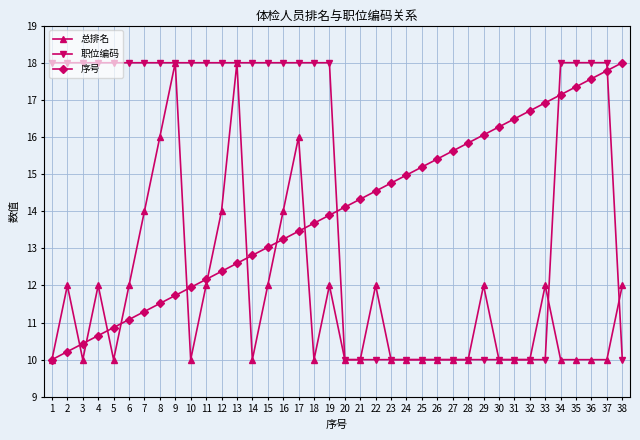

Is this an area chart (filled region under the line)?

No